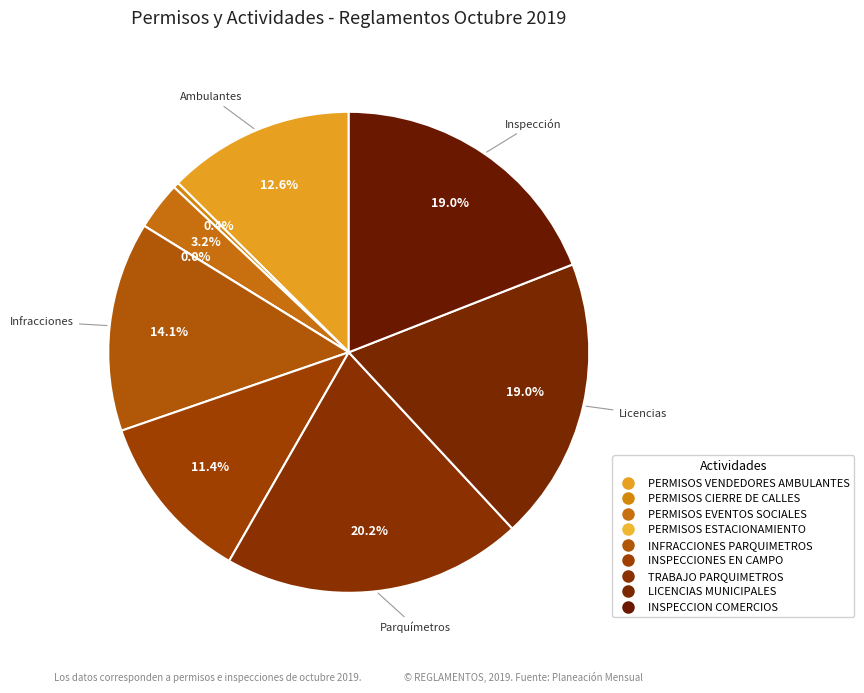

Is there a majority slice in this chart?

No